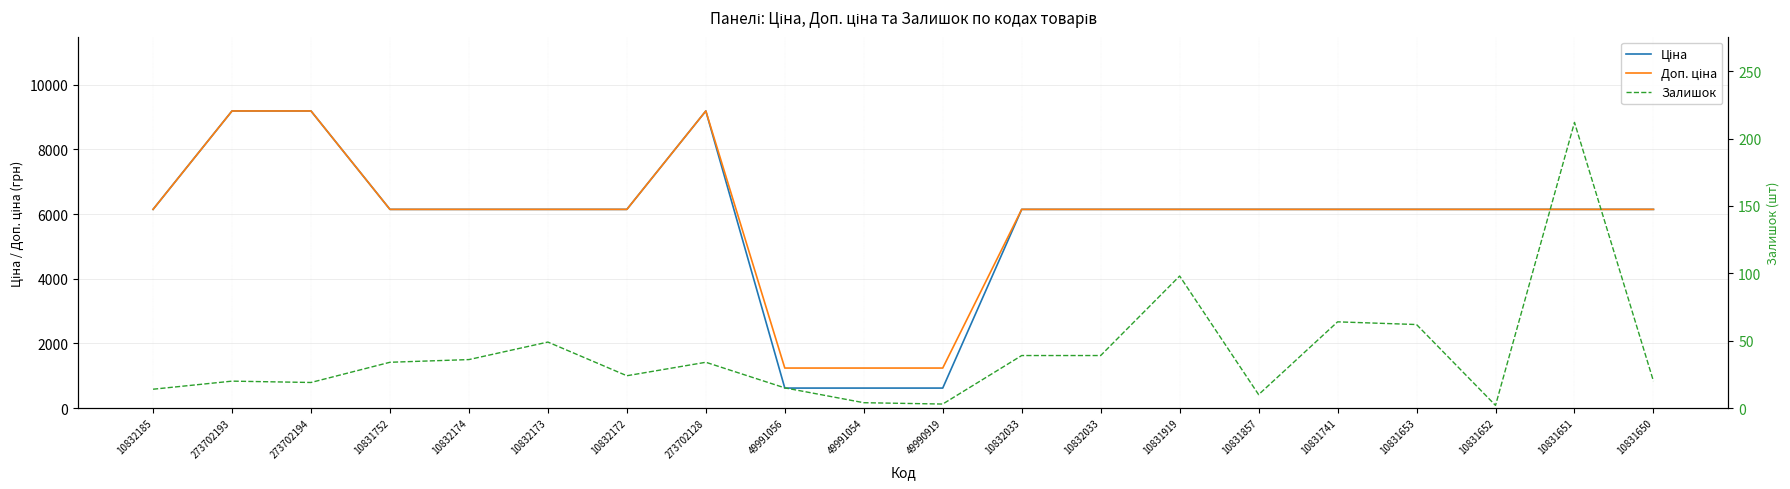

What is the value of the Ціна point at the 10th from the left?

618.9